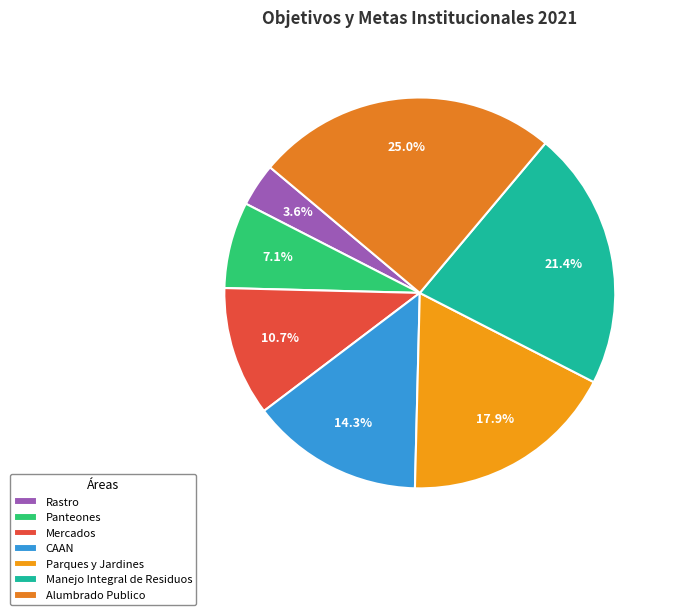

What percentage is the Panteones slice, to the nearest percent?

7%